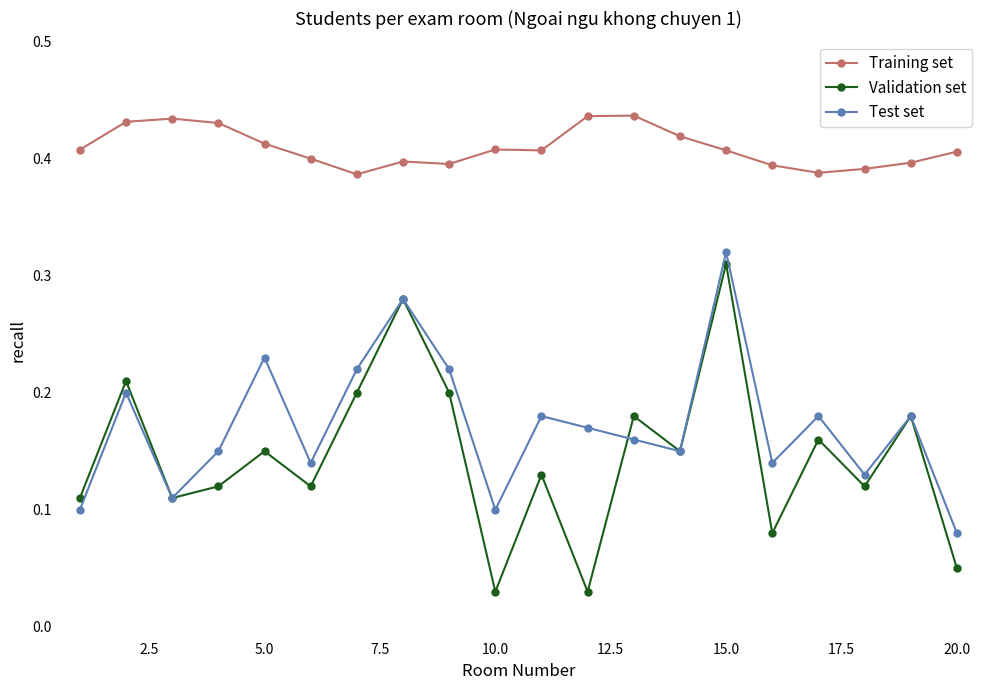

Count the Validation set values in the range 0 to 1.

20